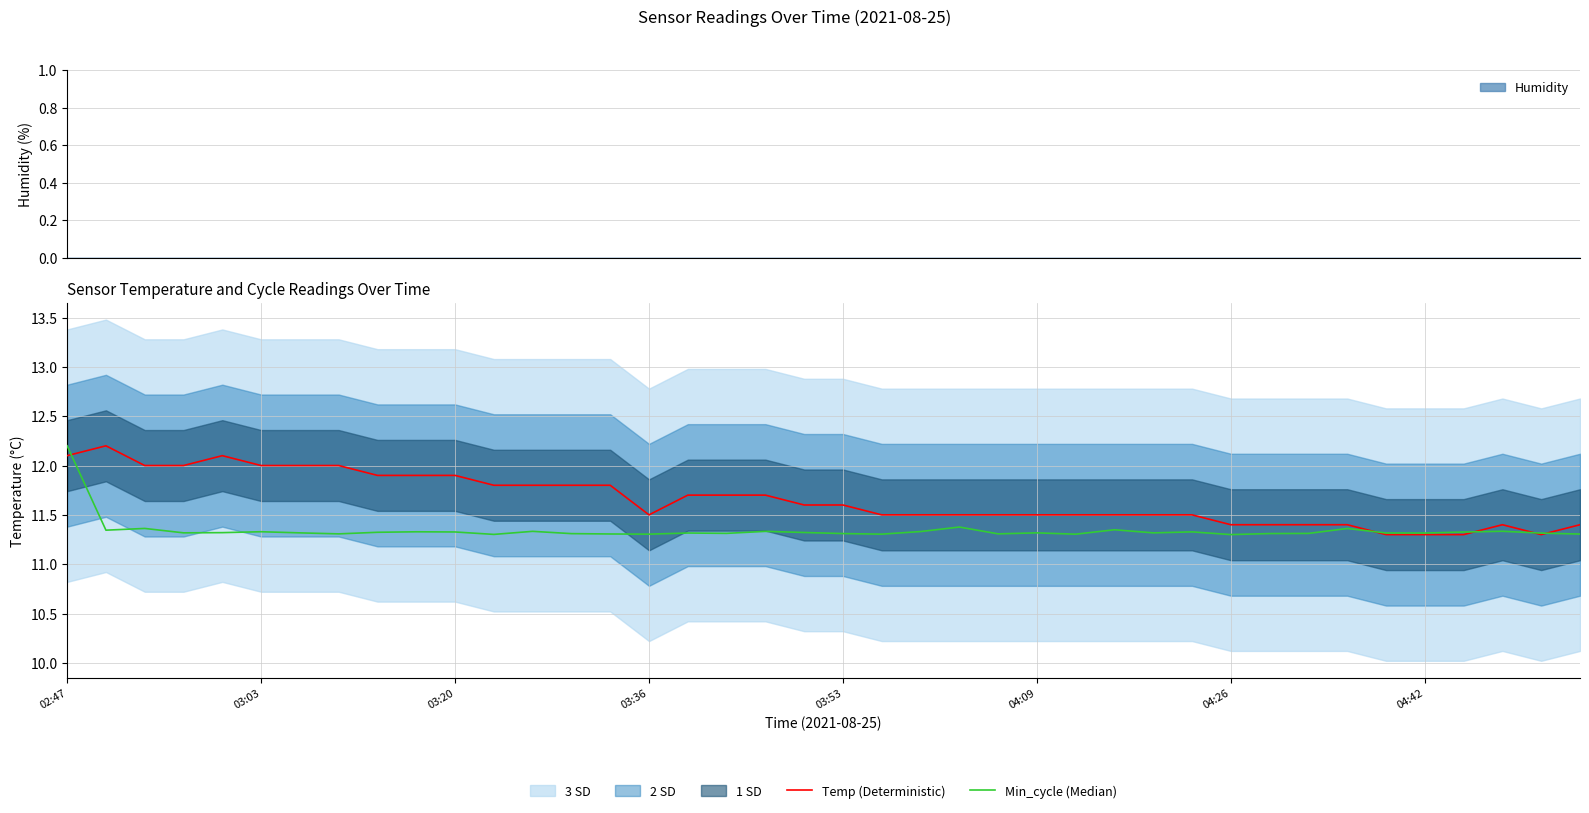

Which series has the largest total across all categories?

Temp (Deterministic)